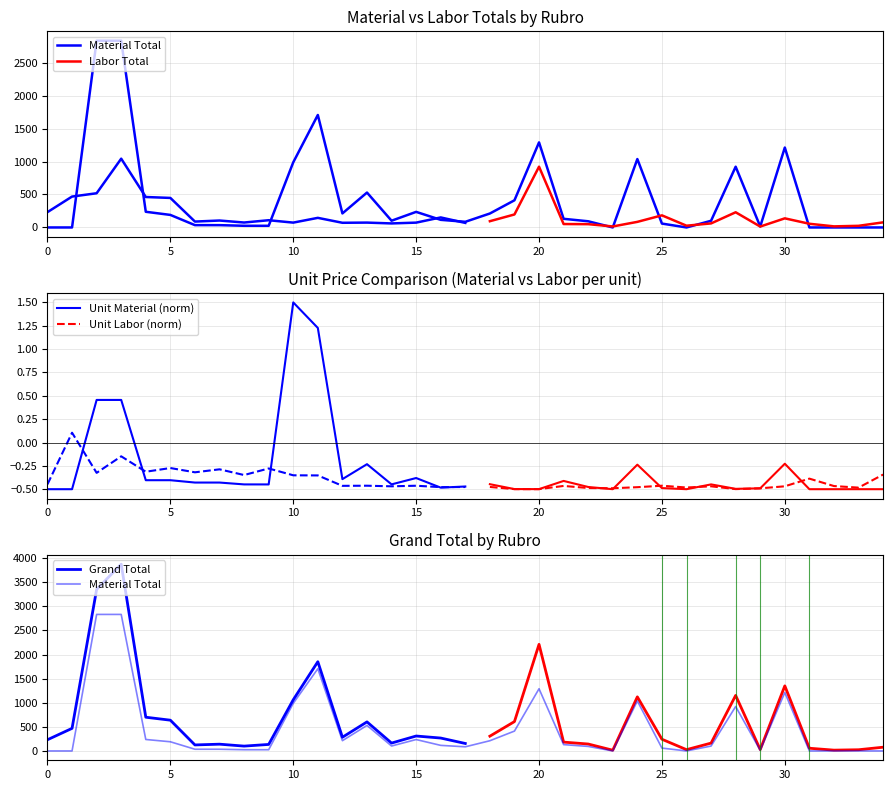

Count the number of values greater than 102.

18